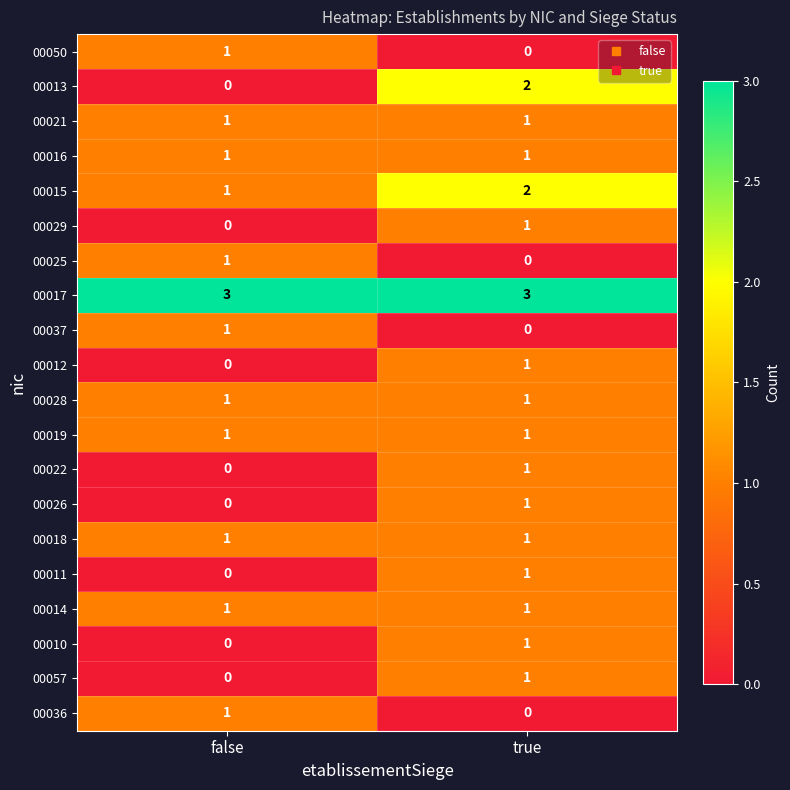

Is it true that 00022 equals 0 at false?

True